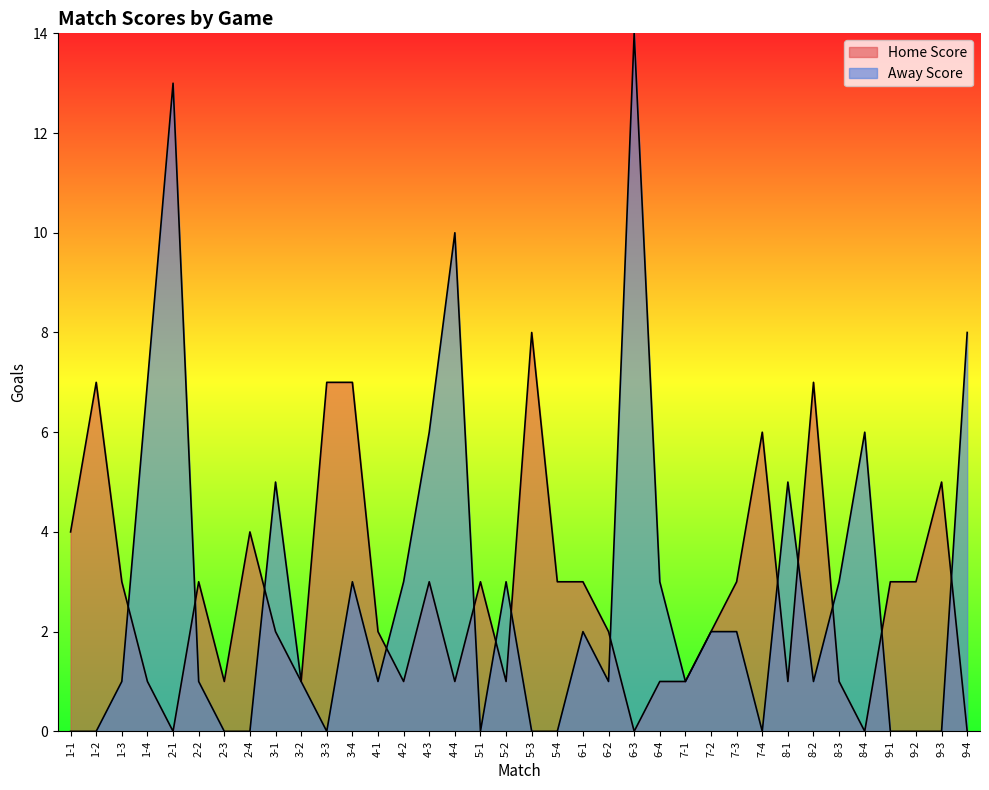

Where is the first local maximum for Home Score?

1-2